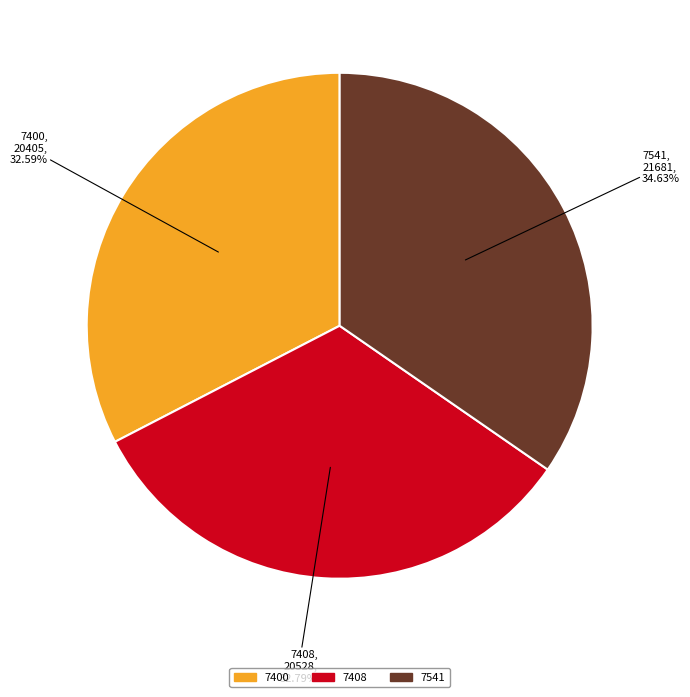

Do 7541 and 7400 together represent more than half of the pie?

Yes